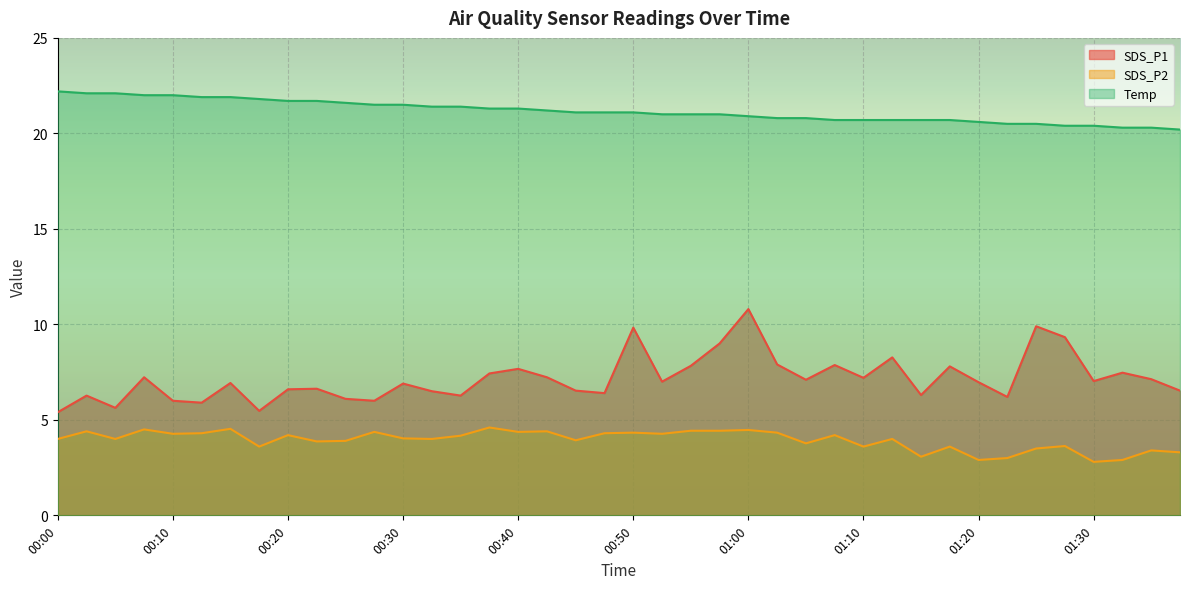

How many interior local peaks does the SDS_P2 series have?

14